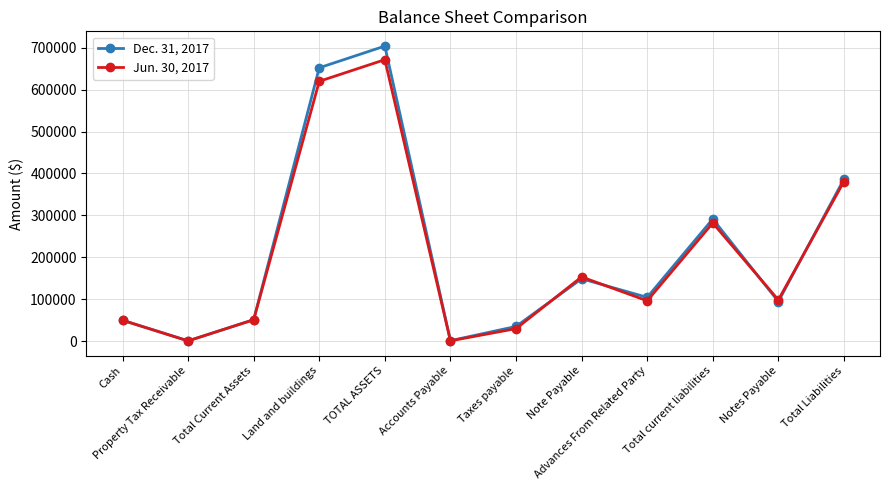

What is the label of the 7th point from the right?

Accounts Payable